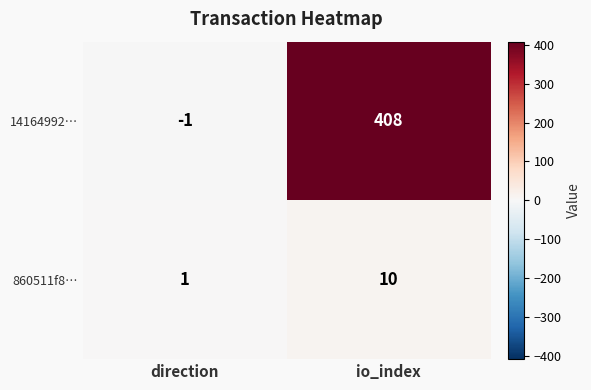

At which label does 860511f8… reach its minimum?

direction